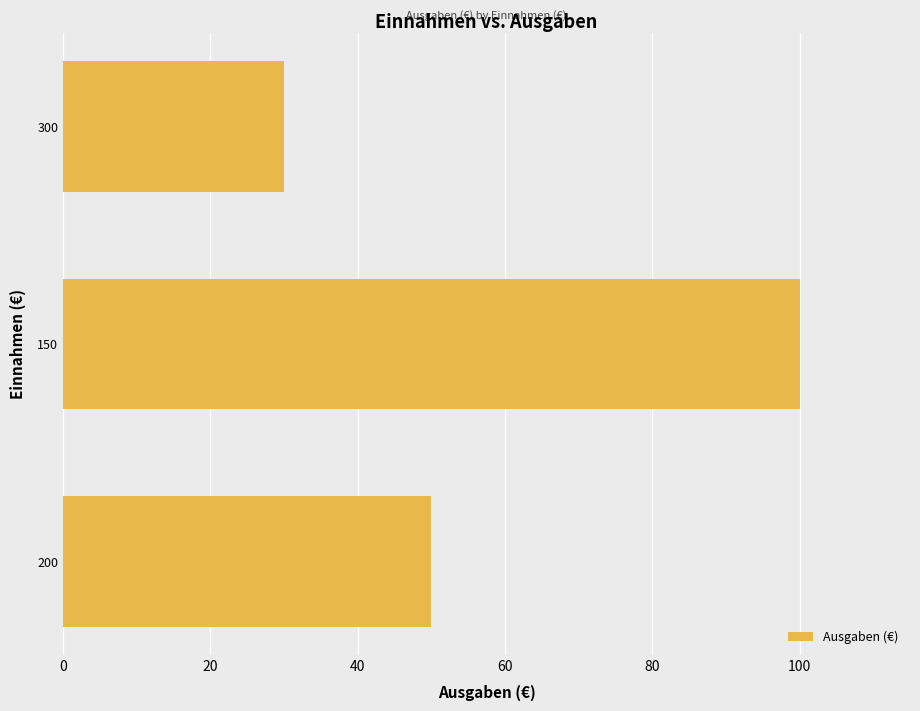

What is the minimum value shown in the chart?

30